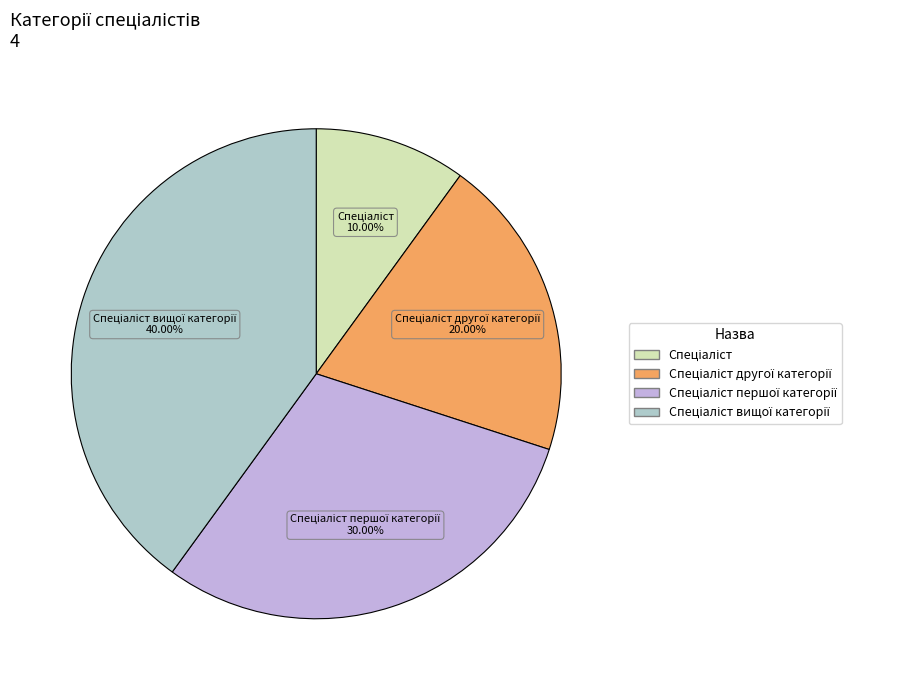

Count the number of slices in the pie.

4